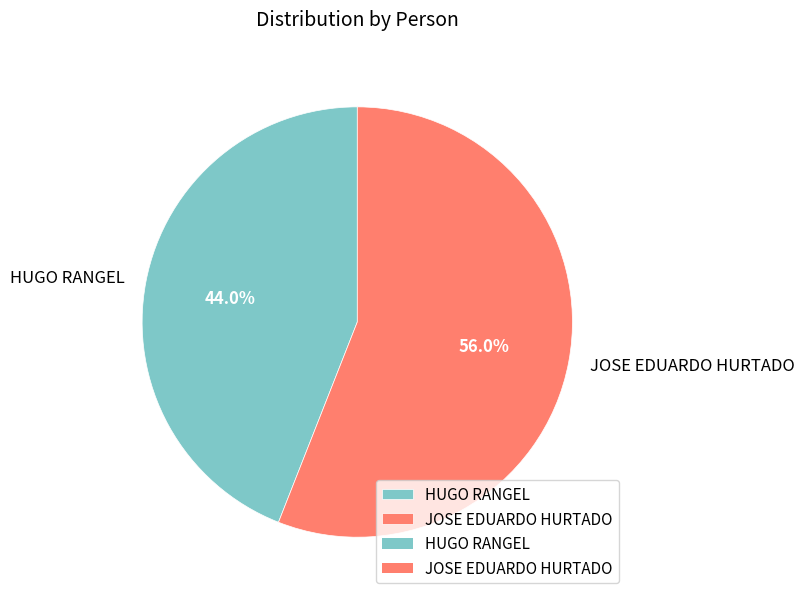

Which category has the smallest portion of the pie?

HUGO RANGEL